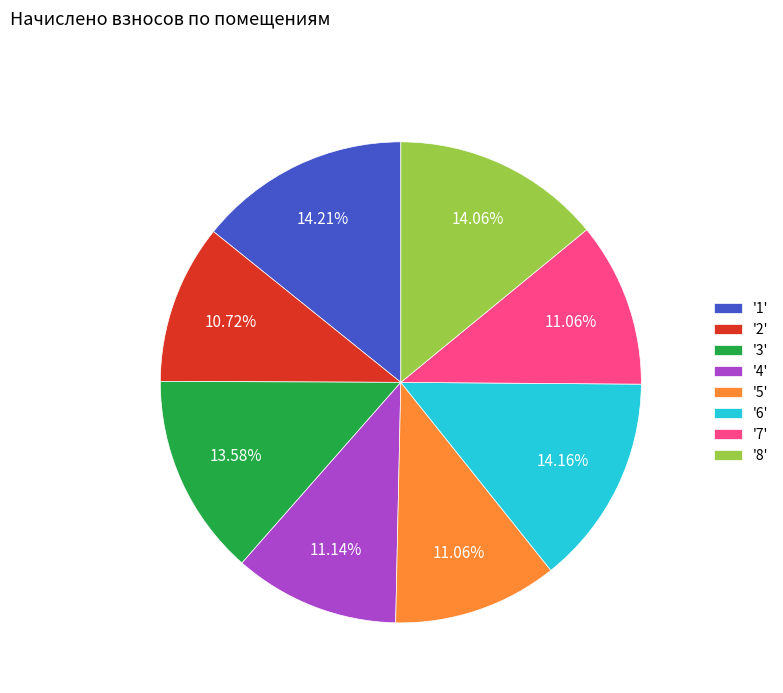

Is the sum of '4' and '8' greater than half?

No